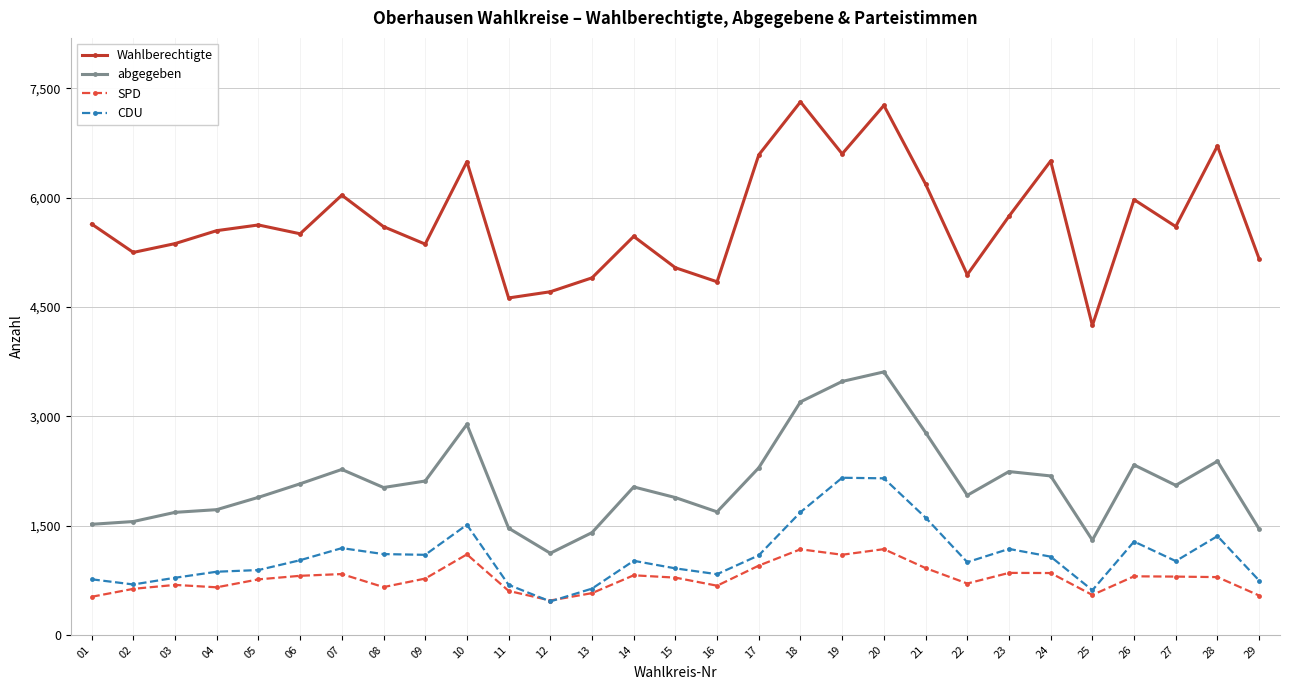

Is it true that abgegeben equals 2241 at 23?

True